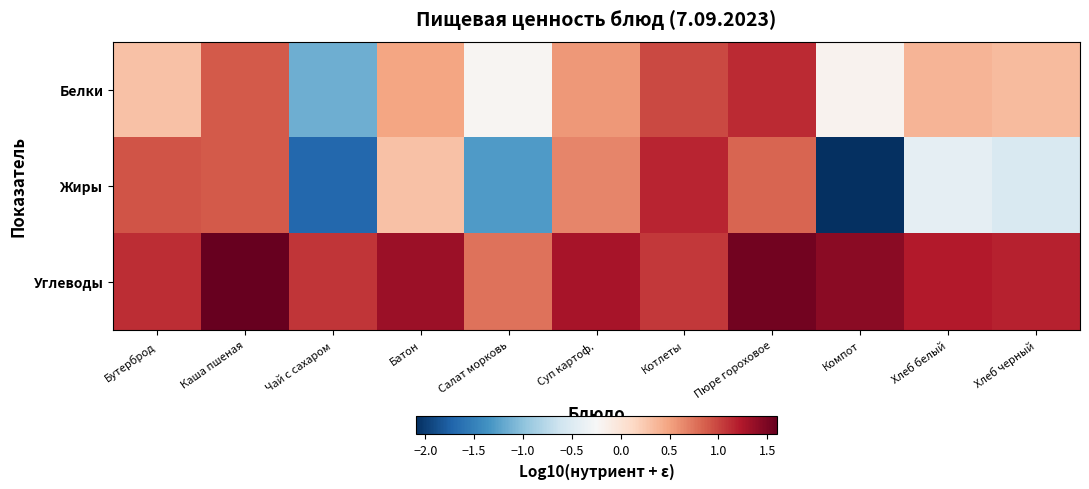

What is the maximum value shown in the chart?

1.6